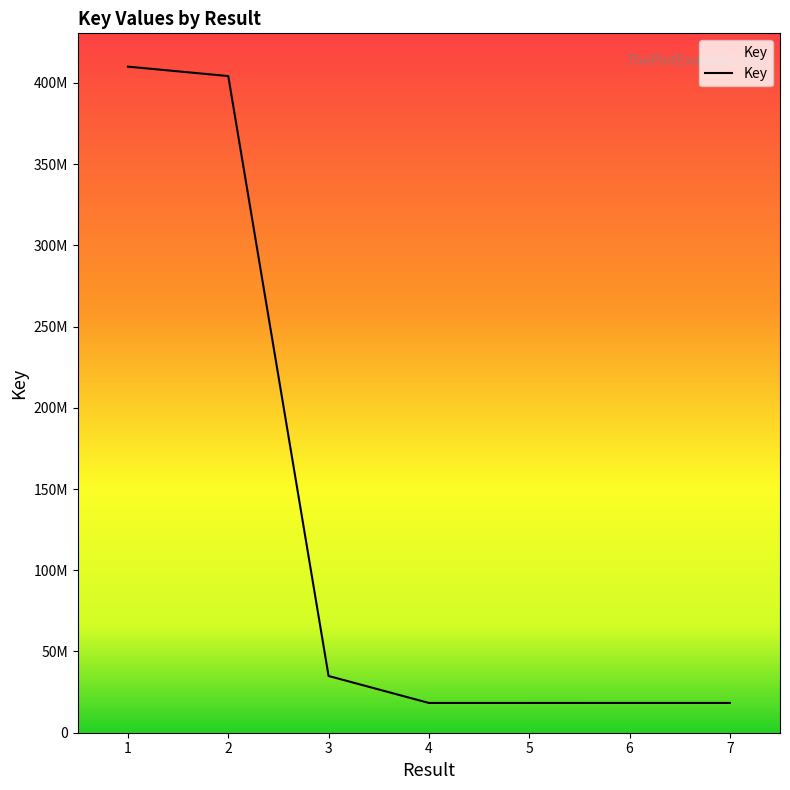

Is this an area chart (filled region under the line)?

Yes